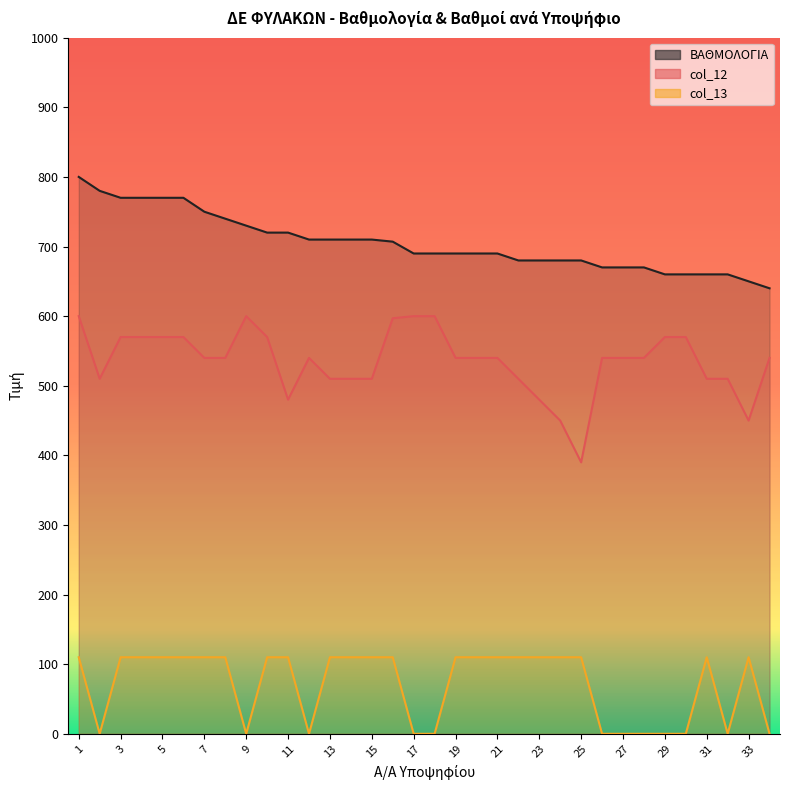

Is it true that col_12 equals 570 at 30?

True